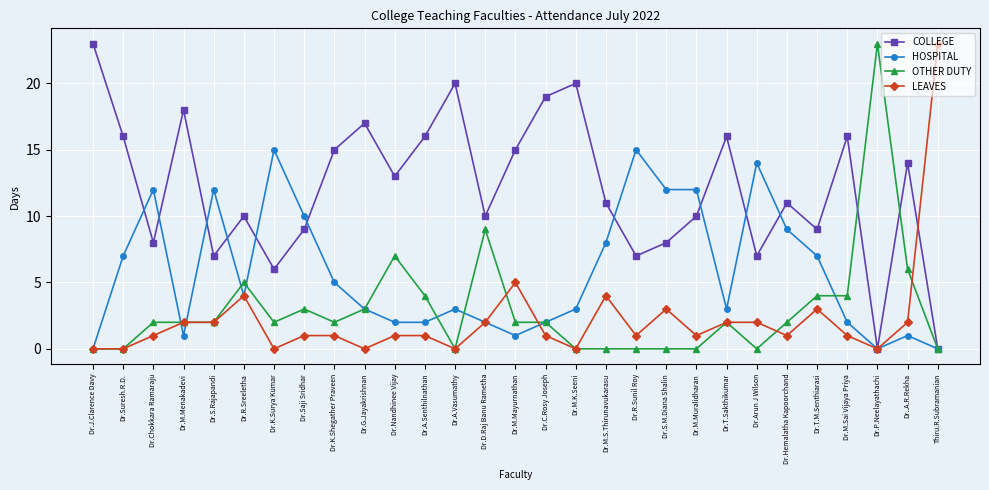

What is the label of the 3rd point from the right?

Dr.P.Neelayathachi